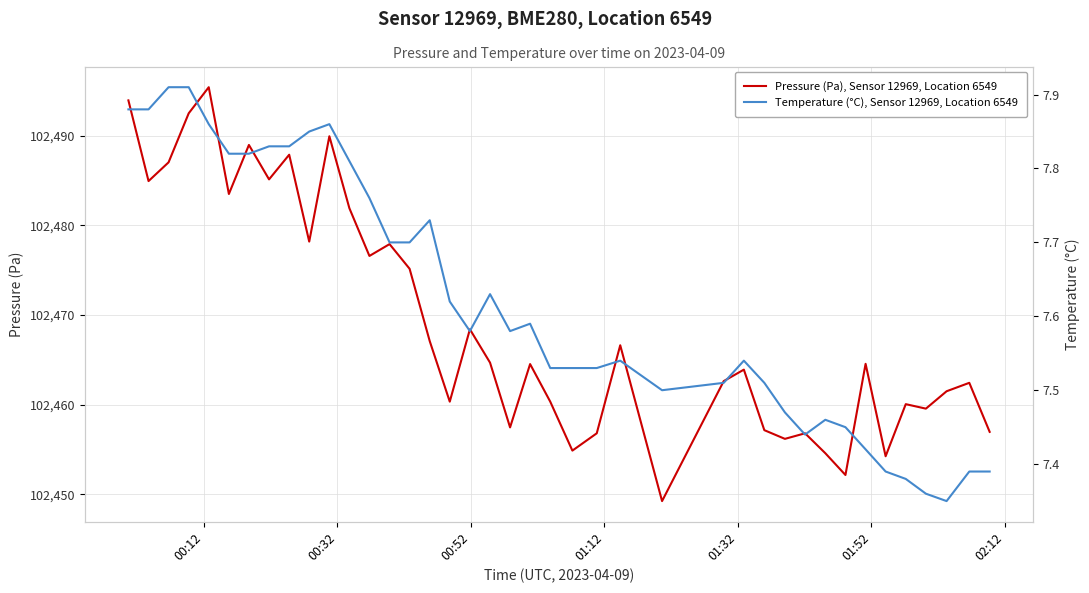

Reading right to left, transcribe all the data shown in this chart.

Pressure (Pa), Sensor 12969, Location 6549: 102457.0	102462.4	102461.5	102459.6	102460.1	102454.2	102464.6	102452.2	102454.6	102456.8	102456.2	102457.2	102463.9	102462.6	102449.2	102466.6	102456.8	102454.9	102460.3	102464.5	102457.5	102464.7	102468.4	102460.3	102467.1	102475.2	102477.9	102476.6	102481.9	102489.9	102478.2	102487.9	102485.1	102489.0	102483.5	102495.4	102492.5	102487.0	102484.9	102493.9
Temperature (°C), Sensor 12969, Location 6549: 7.4	7.4	7.3	7.4	7.4	7.4	7.4	7.5	7.5	7.4	7.5	7.5	7.5	7.5	7.5	7.5	7.5	7.5	7.5	7.6	7.6	7.6	7.6	7.6	7.7	7.7	7.7	7.8	7.8	7.9	7.8	7.8	7.8	7.8	7.8	7.9	7.9	7.9	7.9	7.9